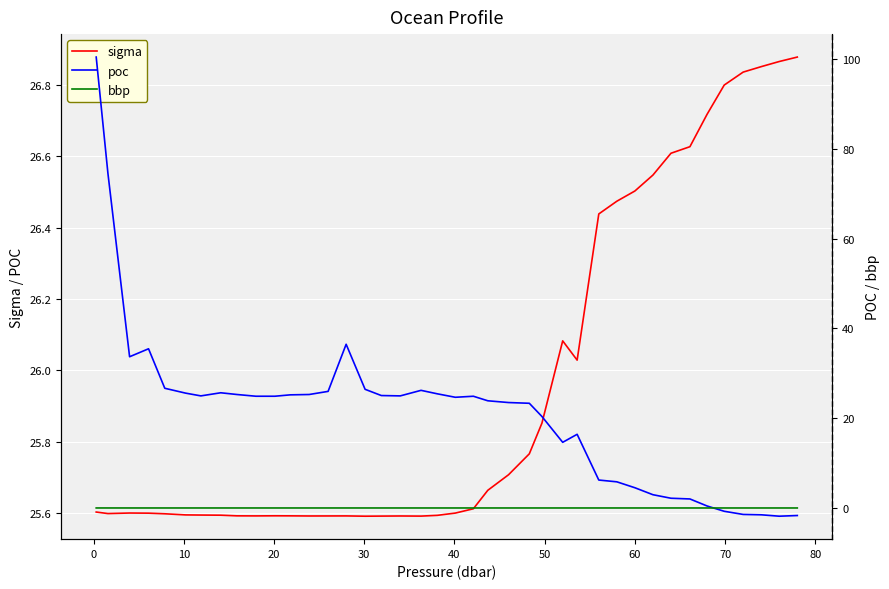

How many series are shown in this chart?

3